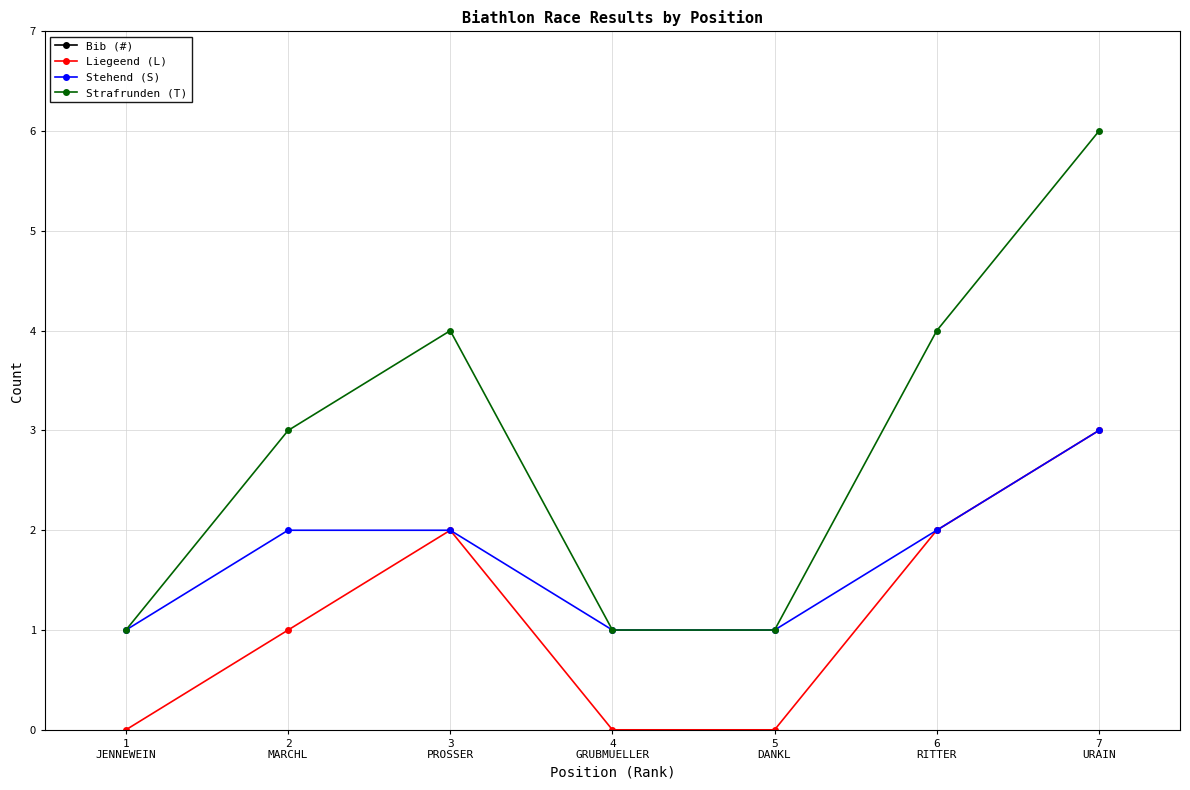

The value of Liegeend (L) at 3
PROSSER is 2. True or false?

True